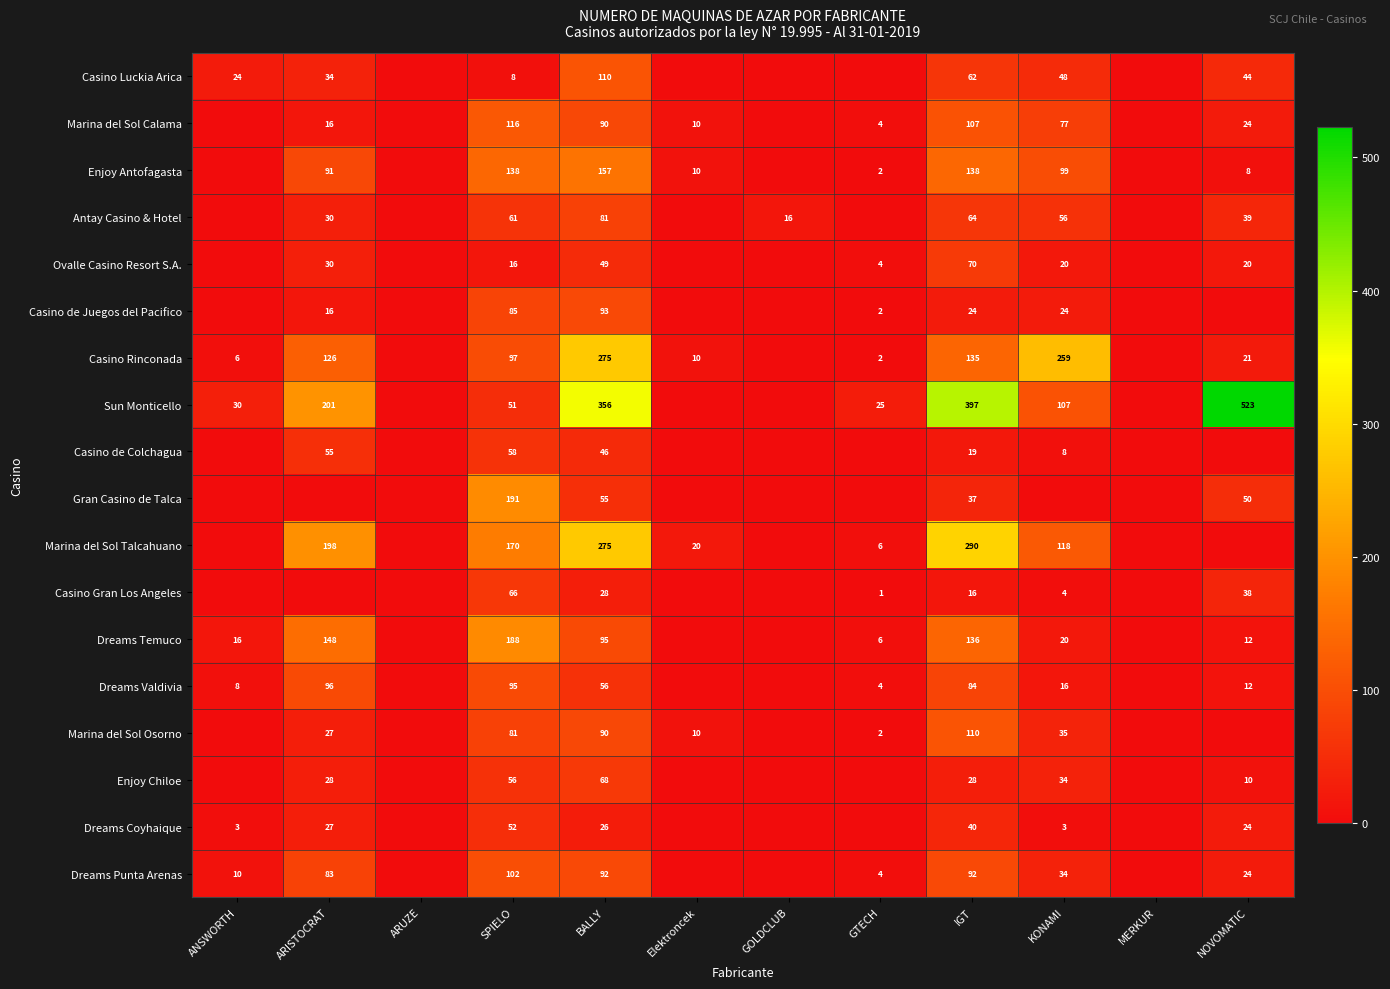

The Antay Casino & Hotel series shows 118 at BALLY. True or false?

False